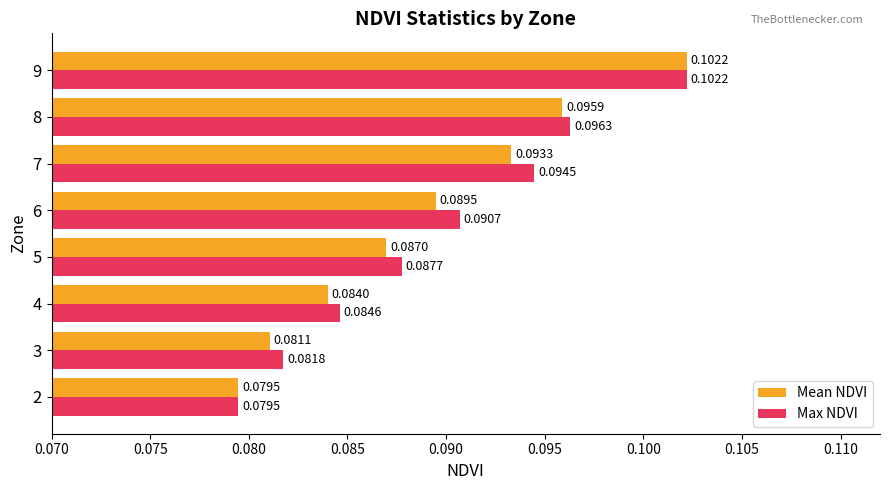

What is the sum of all Max NDVI values?

0.7